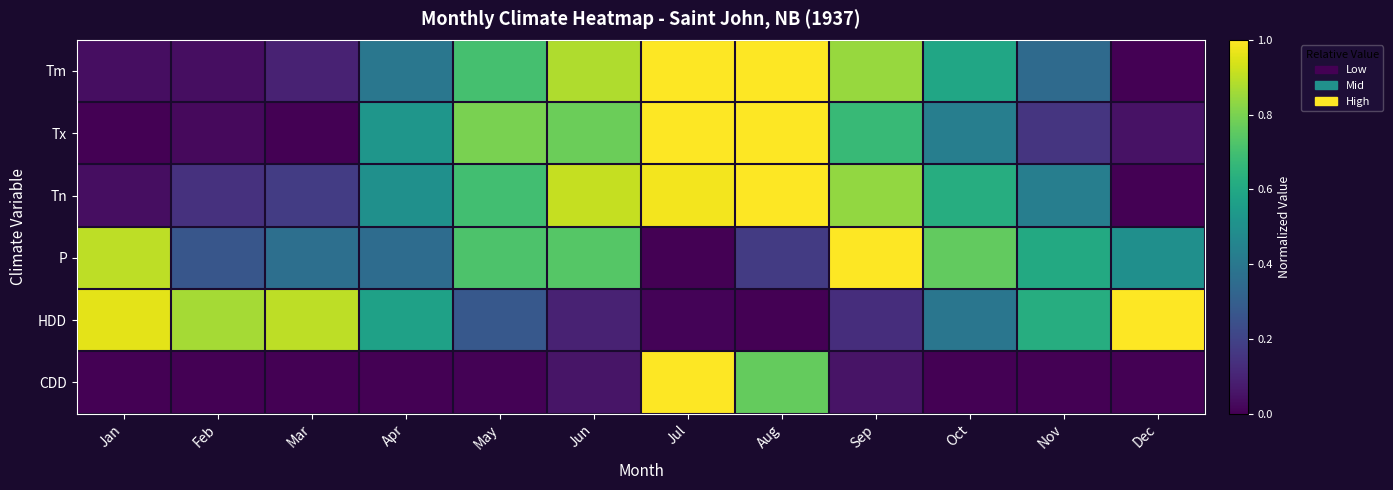

Which has a higher value, Dec or May?

May